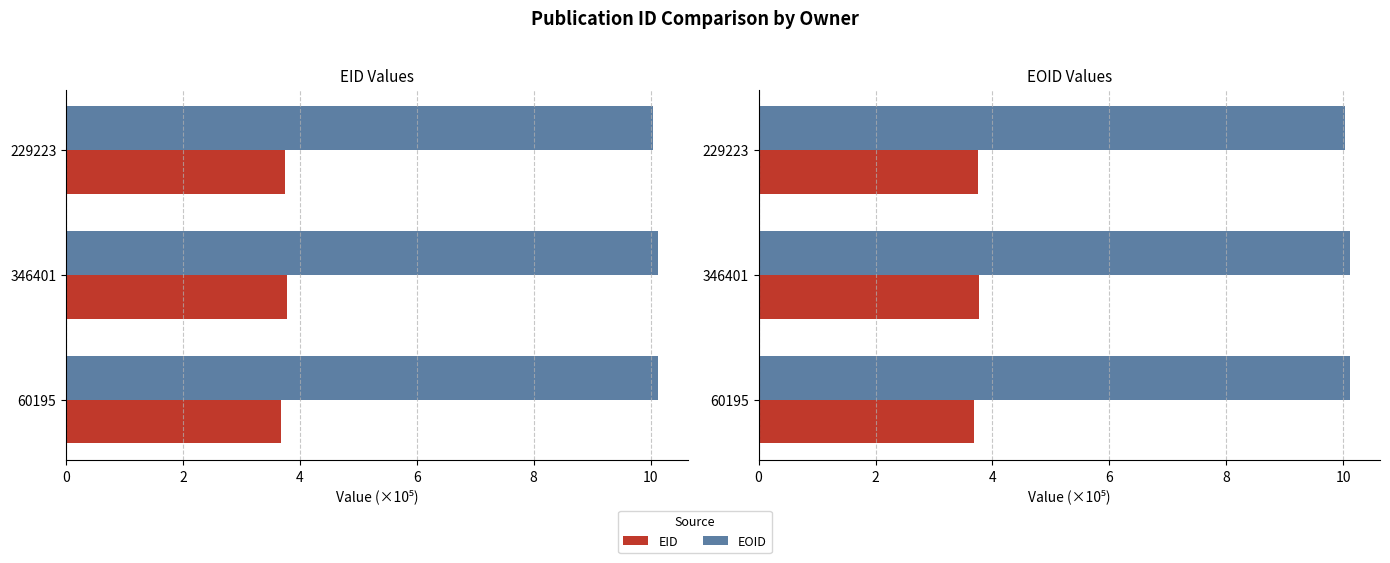

How many distinct data groups are displayed?

2